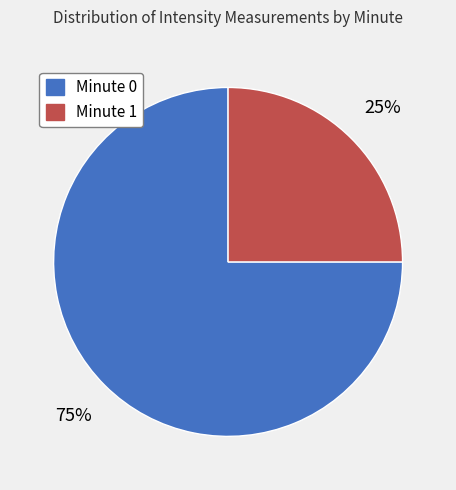

Is there a majority slice in this chart?

Yes